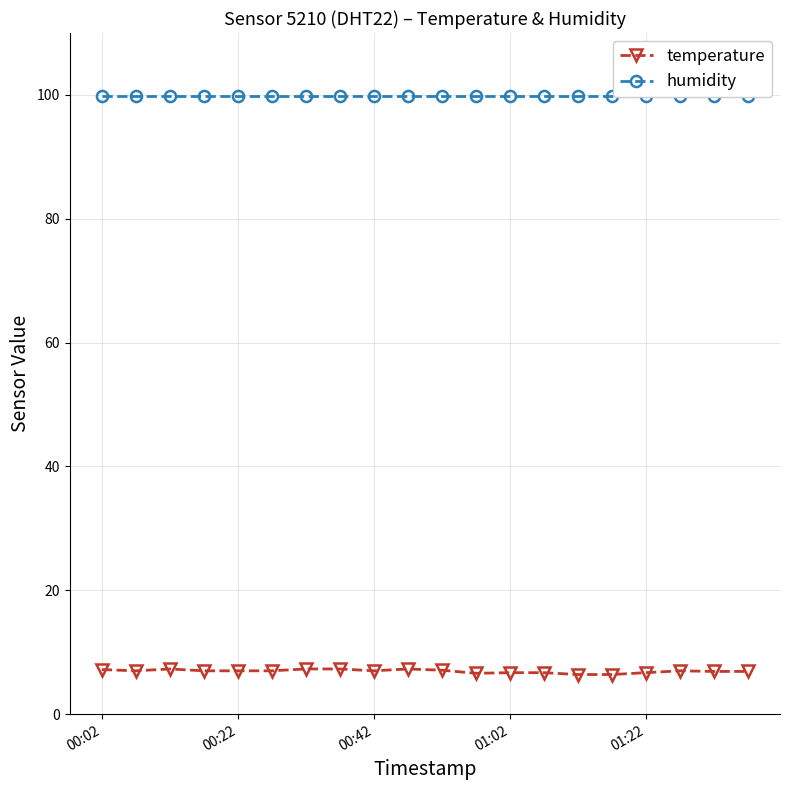

True or false: temperature has more than 0 interior local peaks.

True